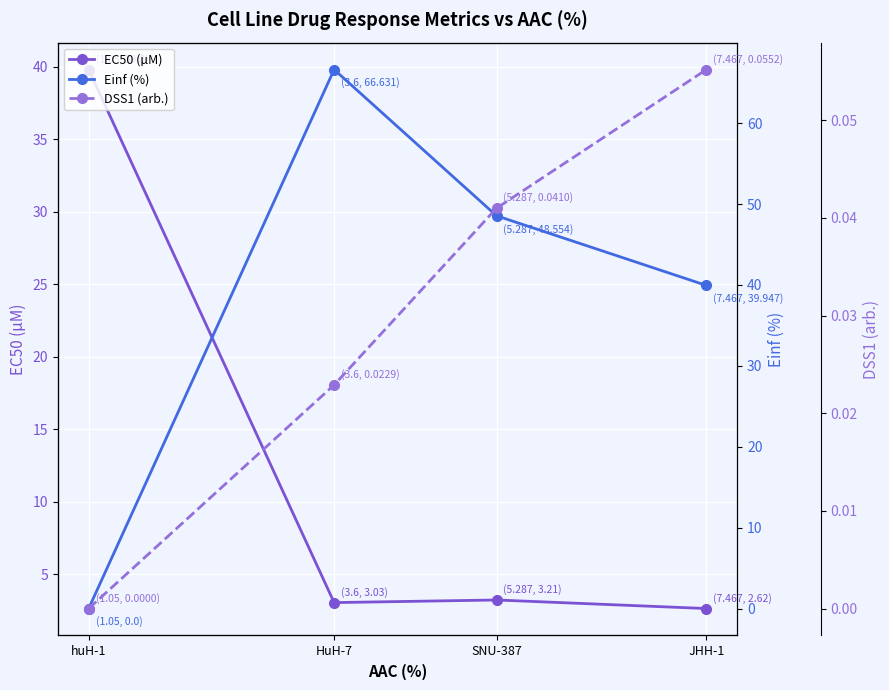

What is the label of the 2nd point from the right?

SNU-387